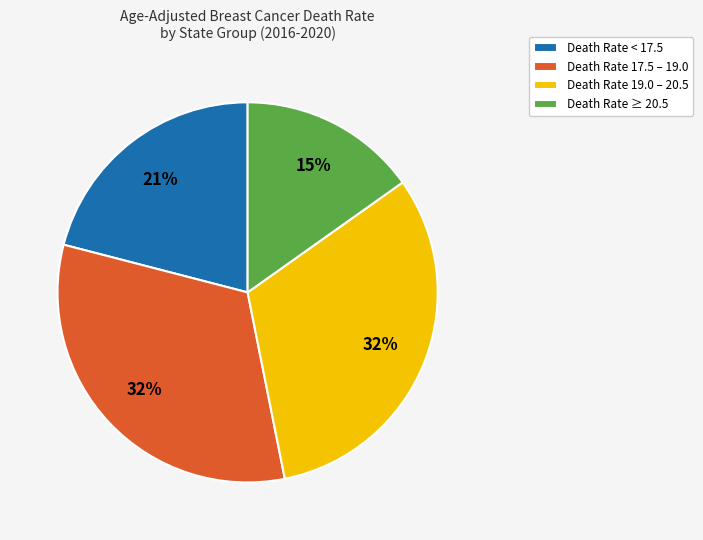

What is the ratio of the value at Death Rate < 17.5 to the value at Death Rate 17.5 – 19.0?

0.7